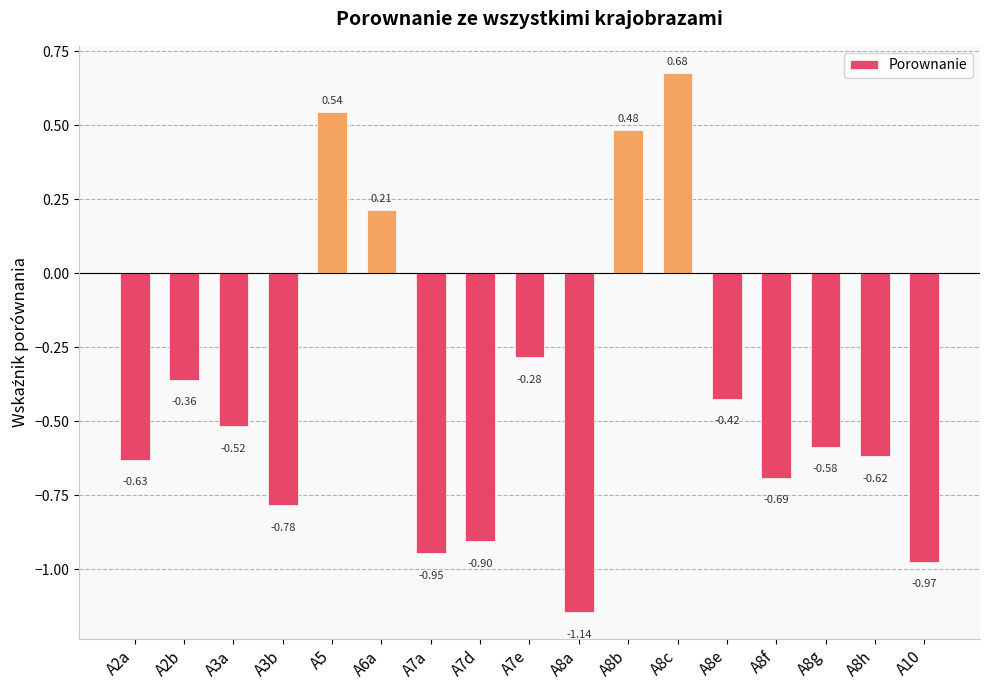

List the labels in order of value, largest first.

A8c, A5, A8b, A6a, A7e, A2b, A8e, A3a, A8g, A8h, A2a, A8f, A3b, A7d, A7a, A10, A8a